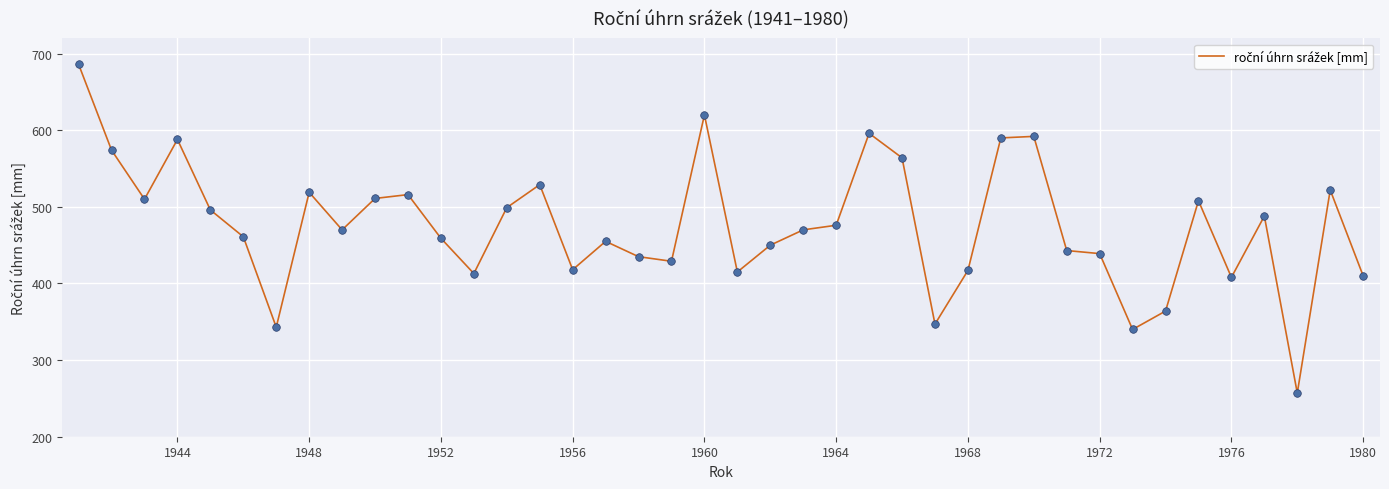

What is the difference between the maximum and minimum values?

429